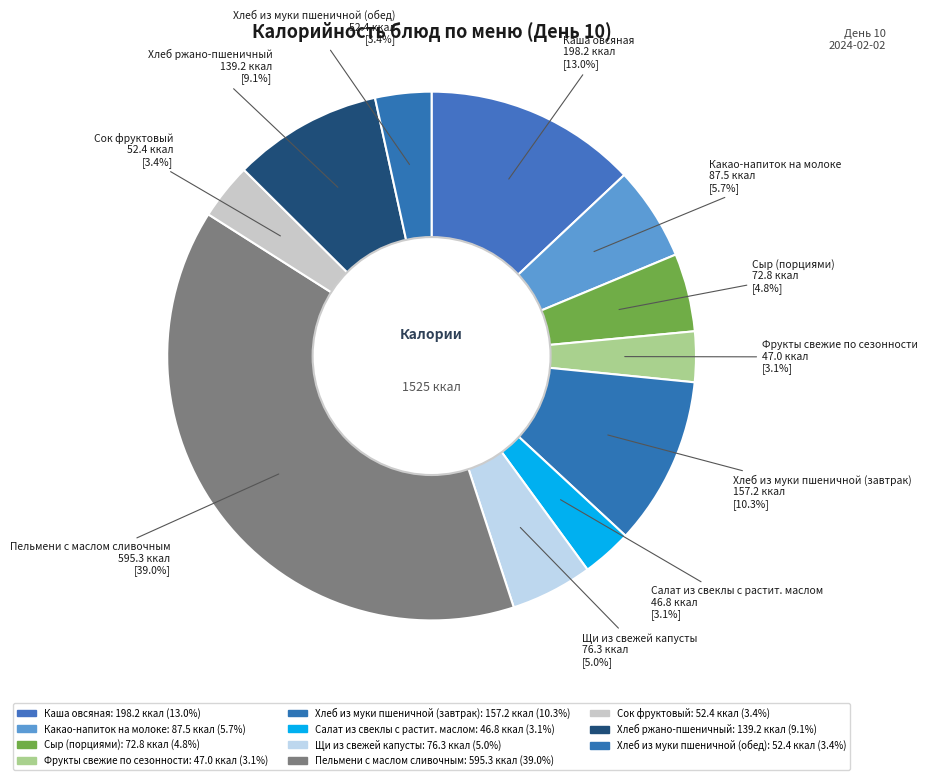

Count the number of slices in the pie.

11